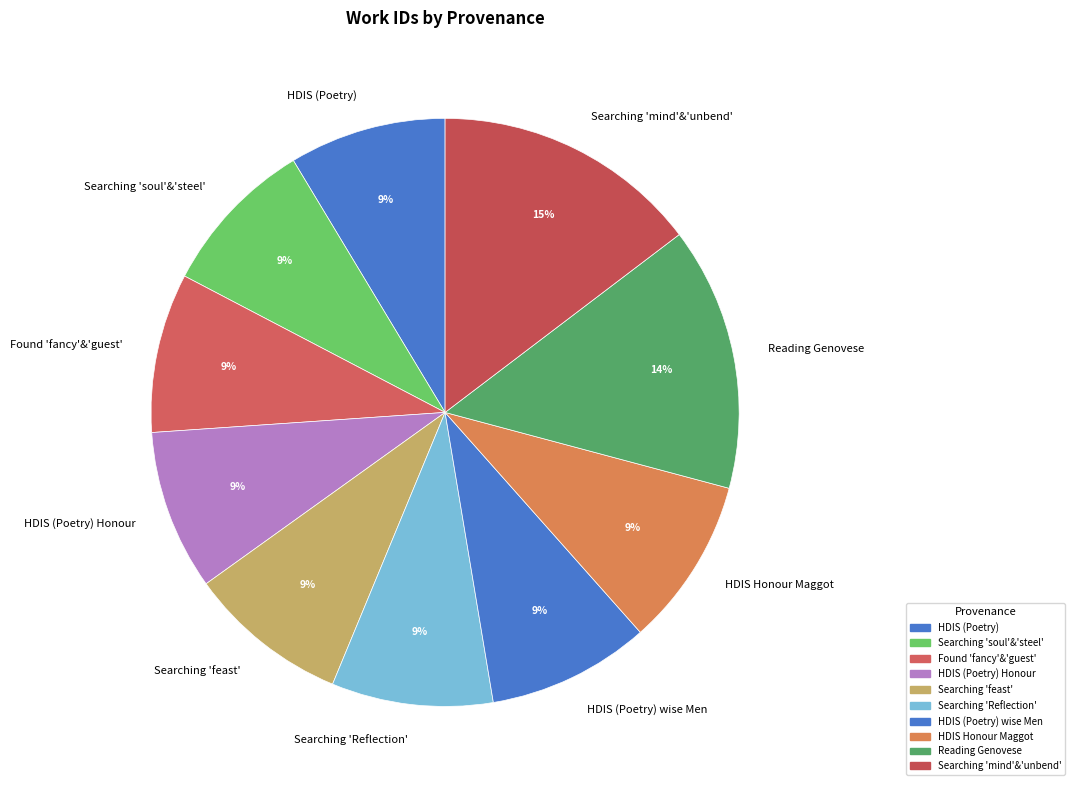

Is there a majority slice in this chart?

No